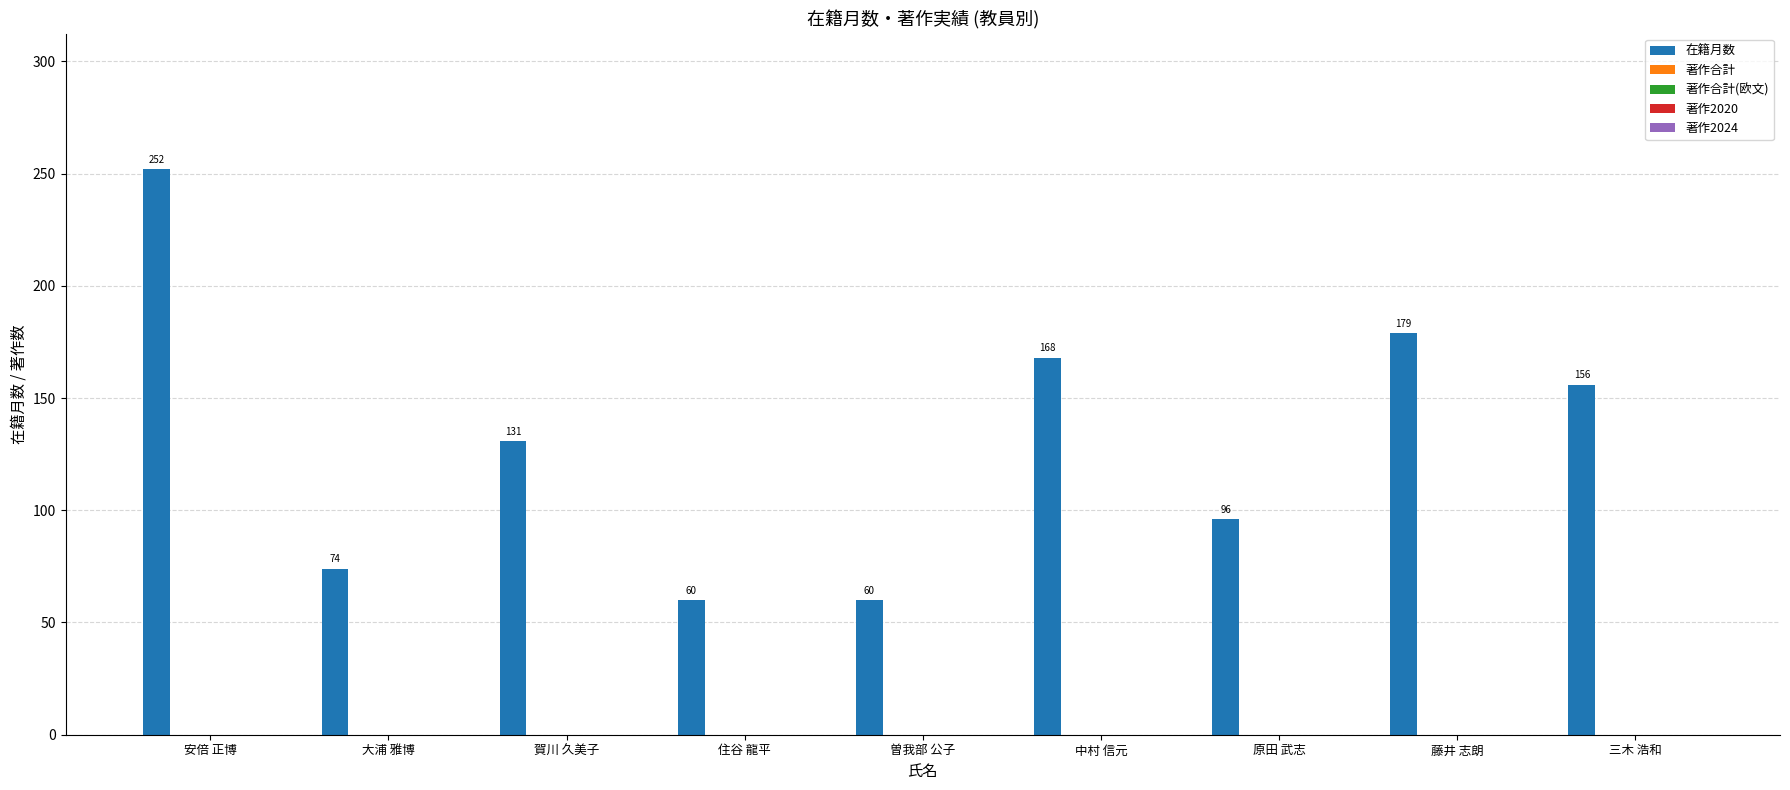

What is the difference between the second highest and minimum values?

119